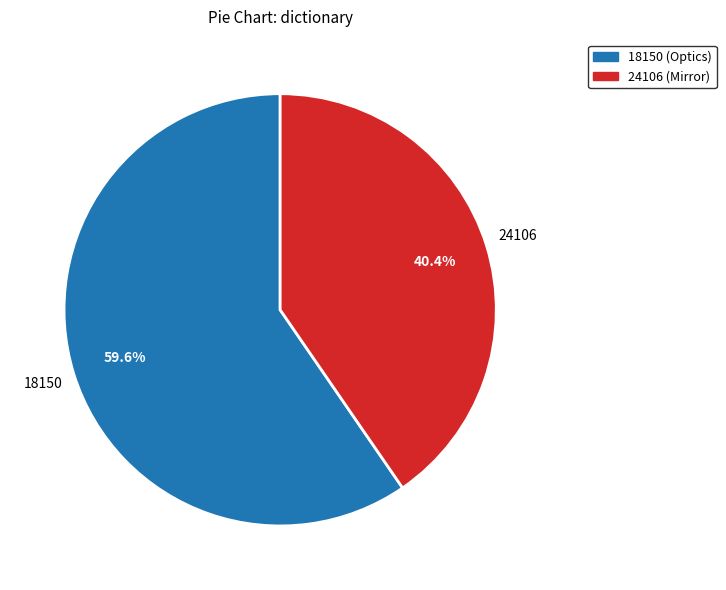

What is the ratio of the value at 24106 (Mirror) to the value at 18150 (Optics)?

0.7